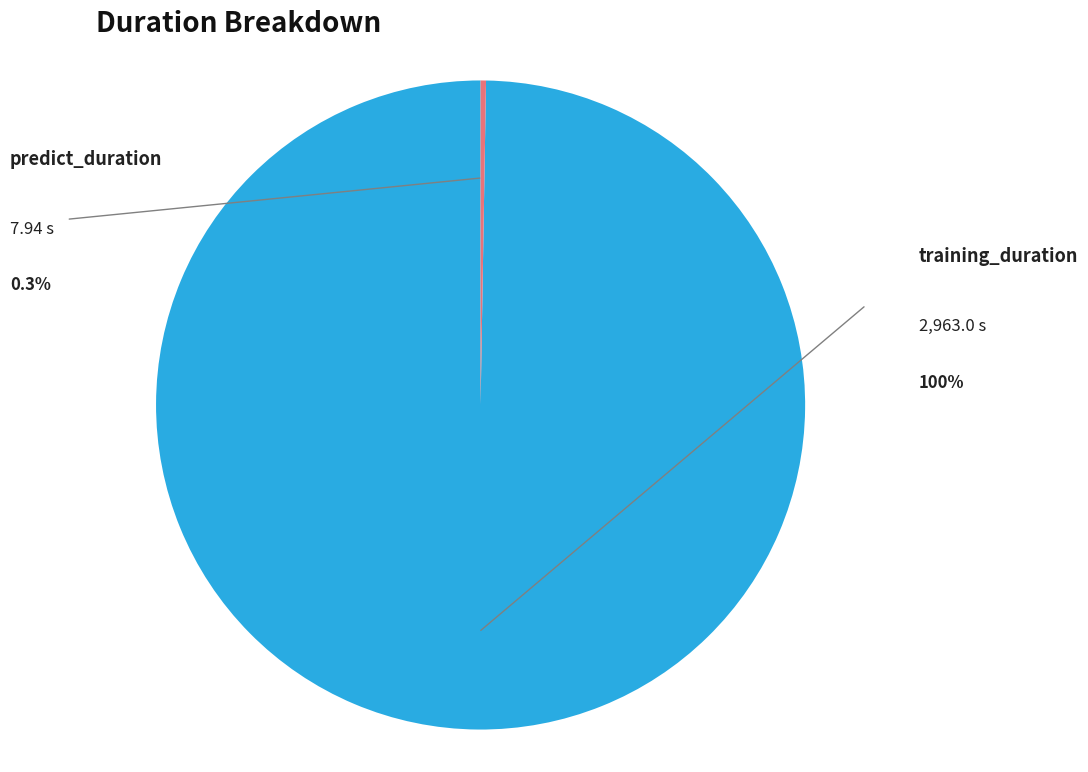

Is there a majority slice in this chart?

Yes